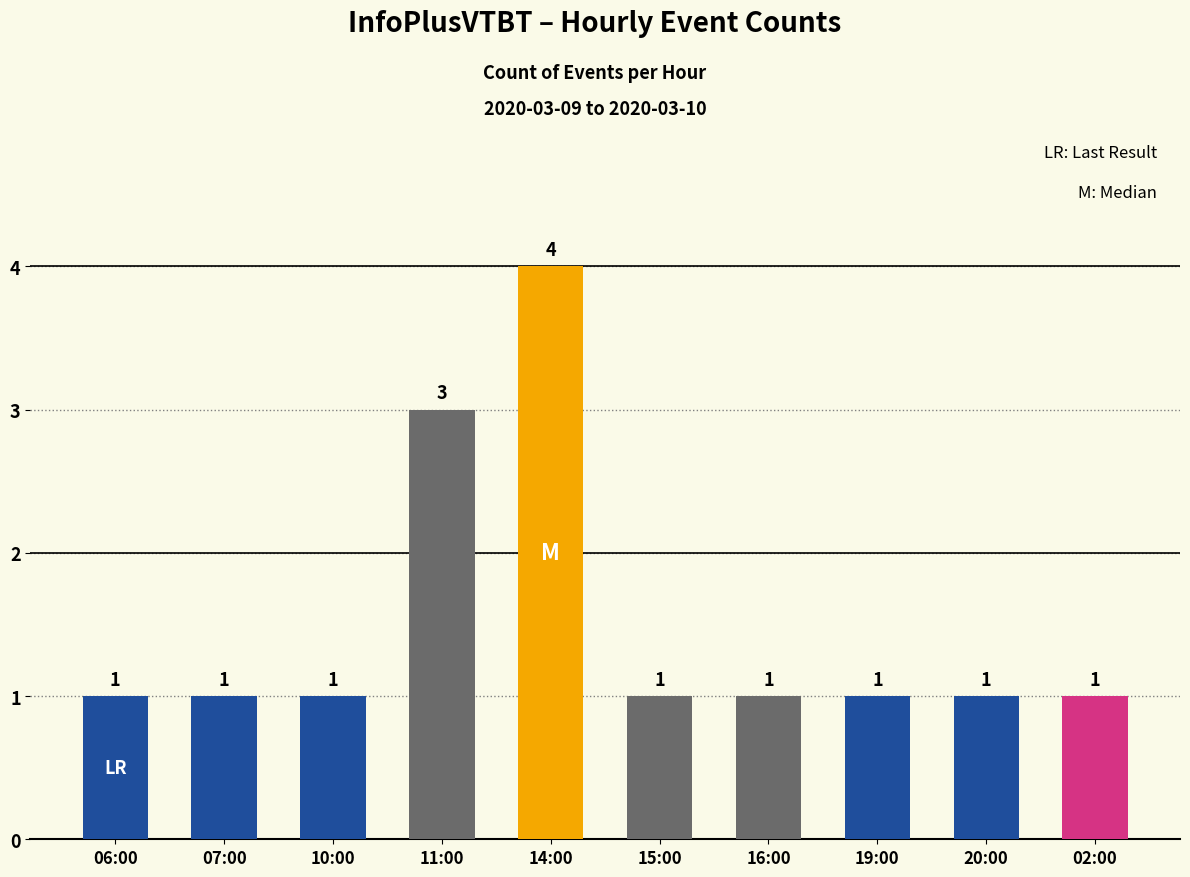

Reading left to right, transcribe all the data shown in this chart.

06:00=1	07:00=1	10:00=1	11:00=3	14:00=4	15:00=1	16:00=1	19:00=1	20:00=1	02:00=1